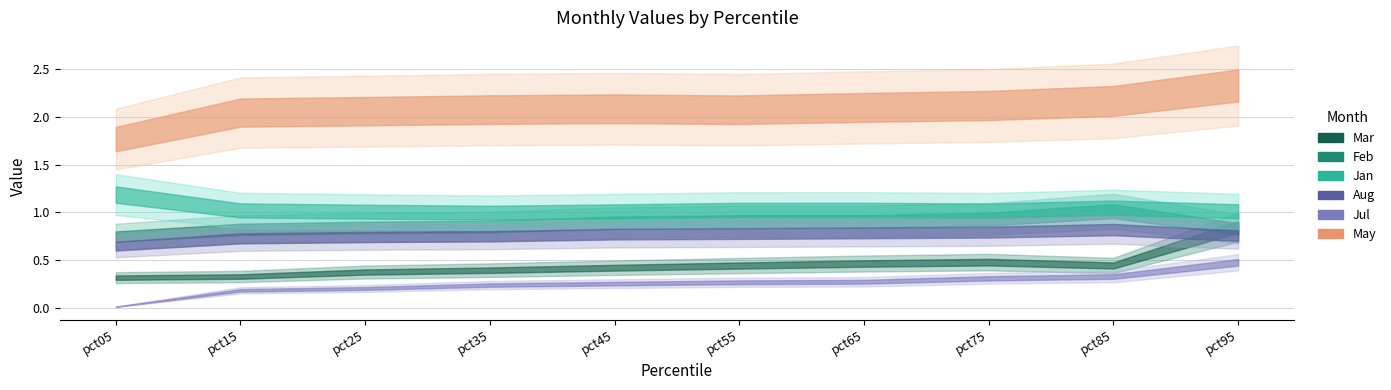

True or false: Jul and May cross at least once.

False